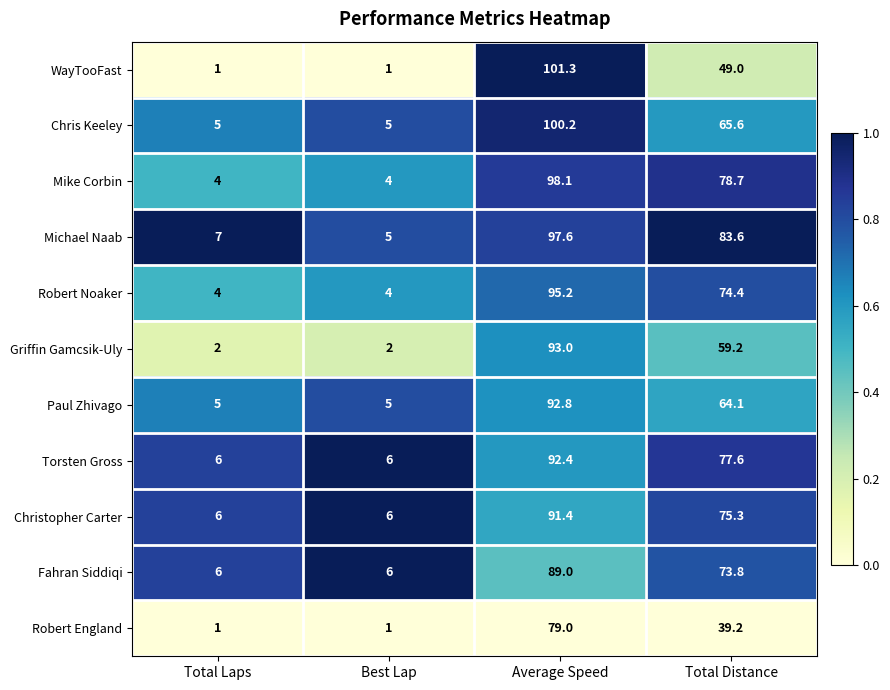

Where does the Chris Keeley series first go above 65?

Average Speed